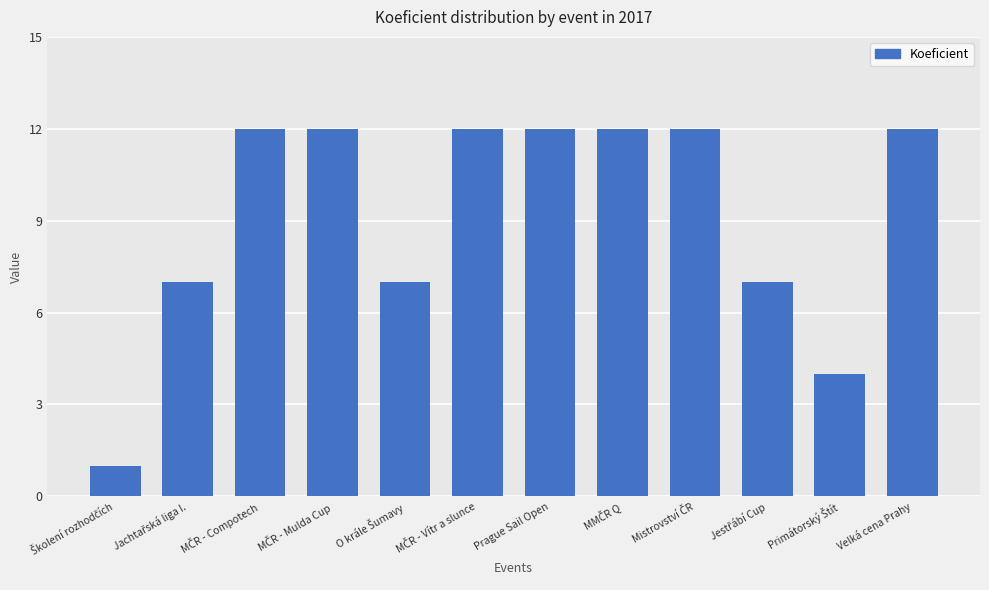

What is the value of the 8th bar from the left?

12